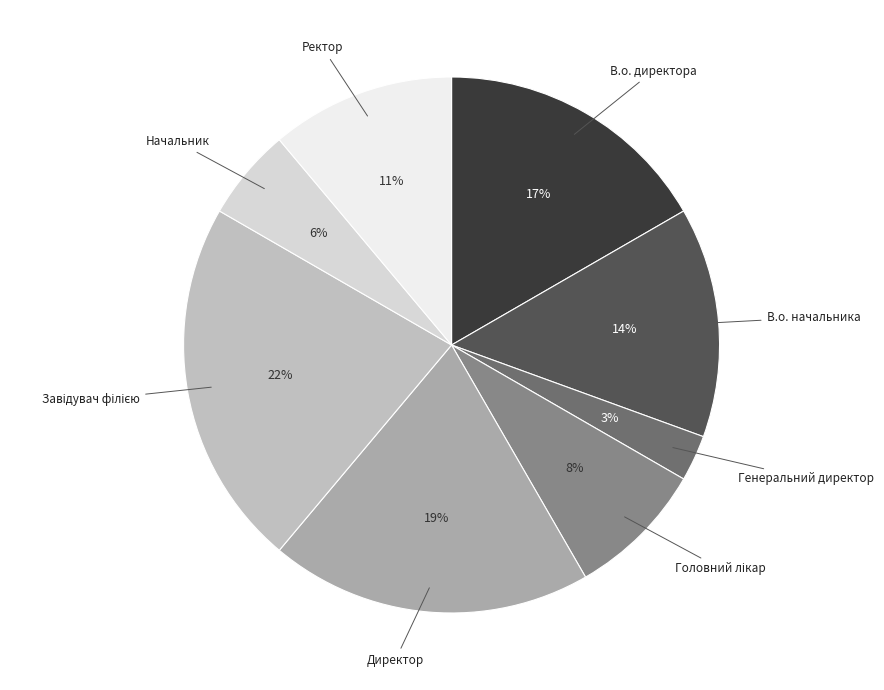

Does Начальник represent more than half of the total?

No